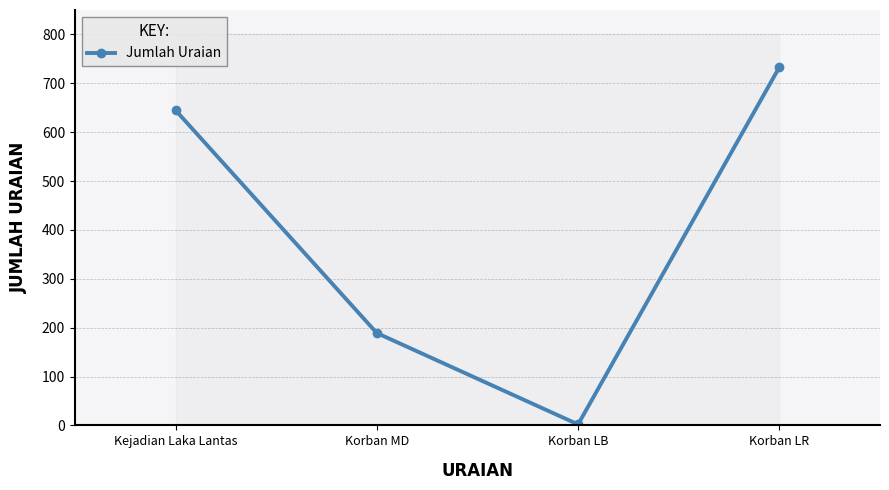

Rank the categories by value from highest to lowest.

Korban LR, Kejadian Laka Lantas, Korban MD, Korban LB